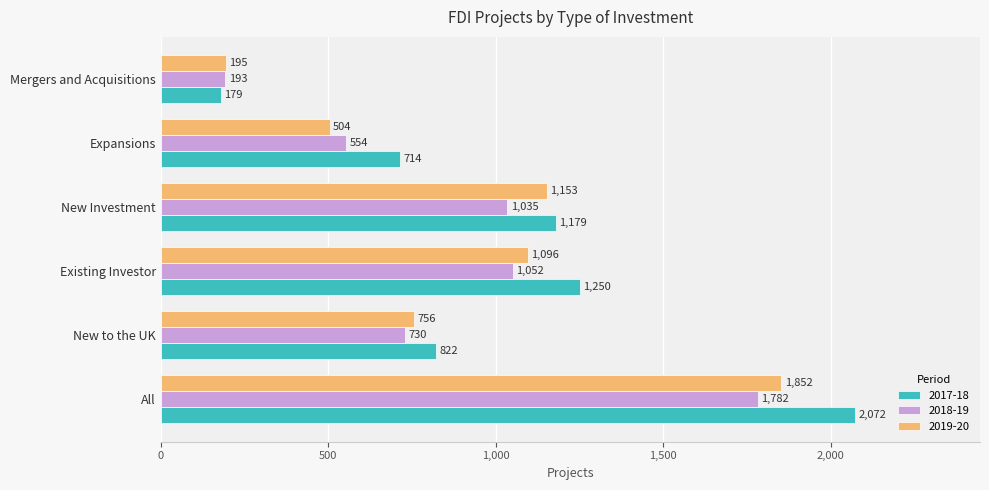

Which series has the largest total across all categories?

2017-18